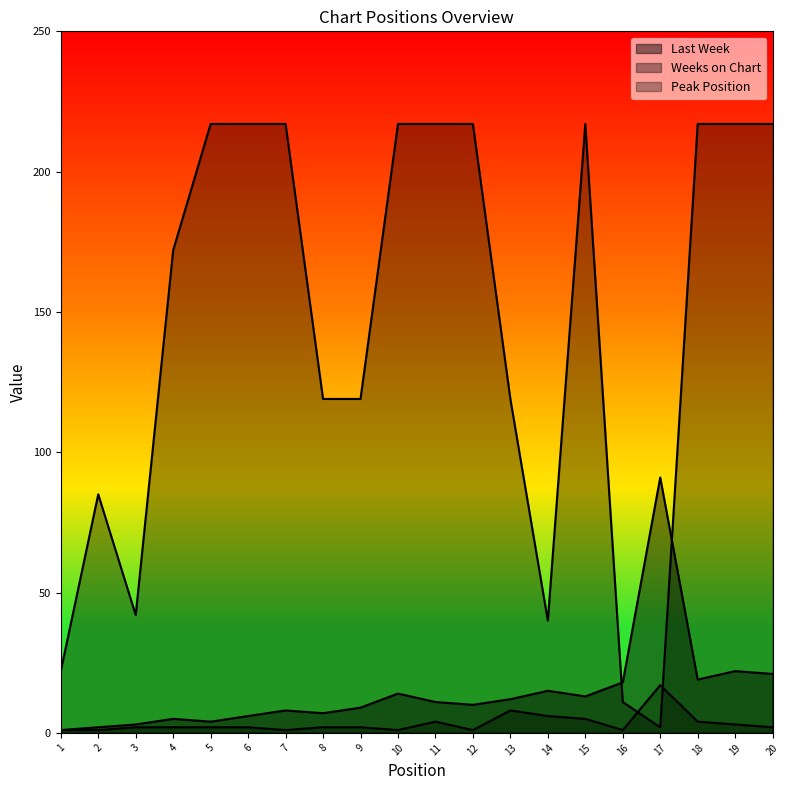

Reading left to right, transcribe all the data shown in this chart.

Last Week: 1=1	2=2	3=3	4=5	5=4	6=6	7=8	8=7	9=9	10=14	11=11	12=10	13=12	14=15	15=13	16=18	17=91	18=19	19=22	20=21
Weeks on Chart: 1=22	2=85	3=42	4=172	5=217	6=217	7=217	8=119	9=119	10=217	11=217	12=217	13=119	14=40	15=217	16=11	17=2	18=217	19=217	20=217
Peak Position: 1=1	2=1	3=2	4=2	5=2	6=2	7=1	8=2	9=2	10=1	11=4	12=1	13=8	14=6	15=5	16=1	17=17	18=4	19=3	20=2